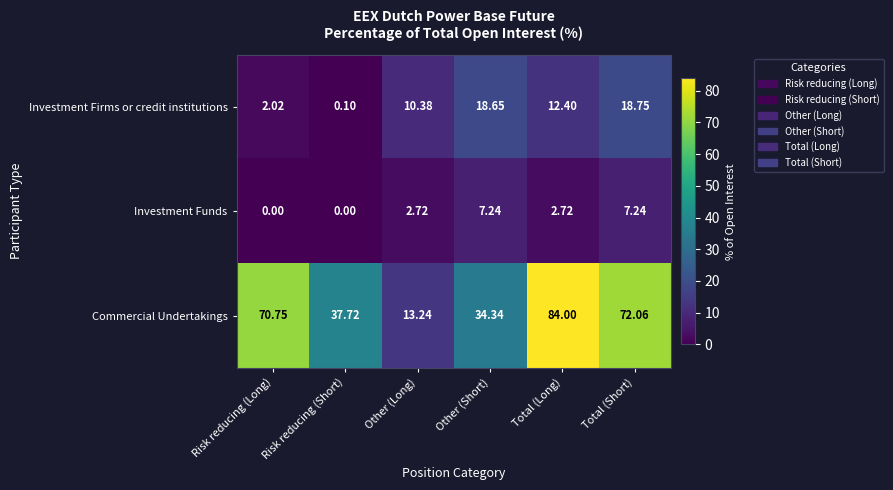

At how many categories does at least one series exceed 35?

4